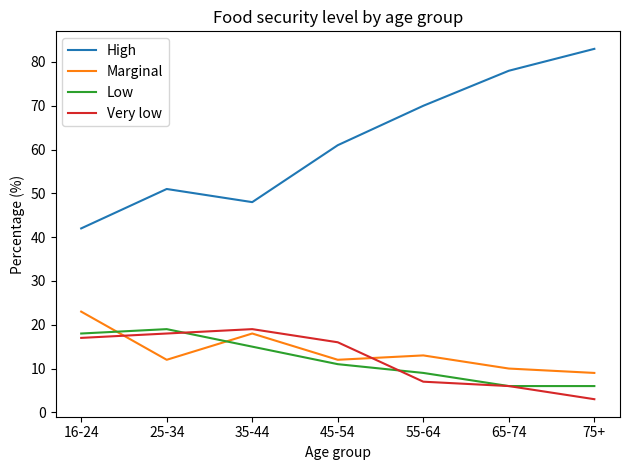

Reading right to left, list all the values displayed in this chart.

High: 83	78	70	61	48	51	42
Marginal: 9	10	13	12	18	12	23
Low: 6	6	9	11	15	19	18
Very low: 3	6	7	16	19	18	17